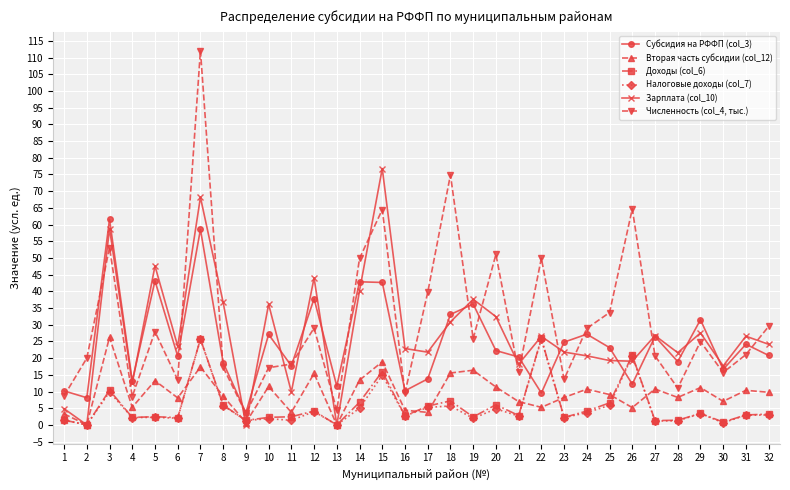

What is the difference between the second highest and minimum values in the Налоговые доходы (col_7) series?

25.6